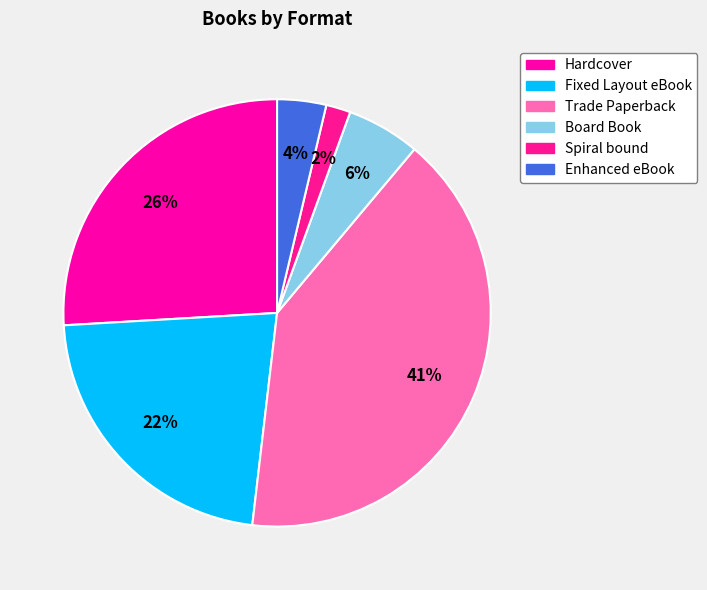

Rank the categories by value from highest to lowest.

Trade Paperback, Hardcover, Fixed Layout eBook, Board Book, Enhanced eBook, Spiral bound